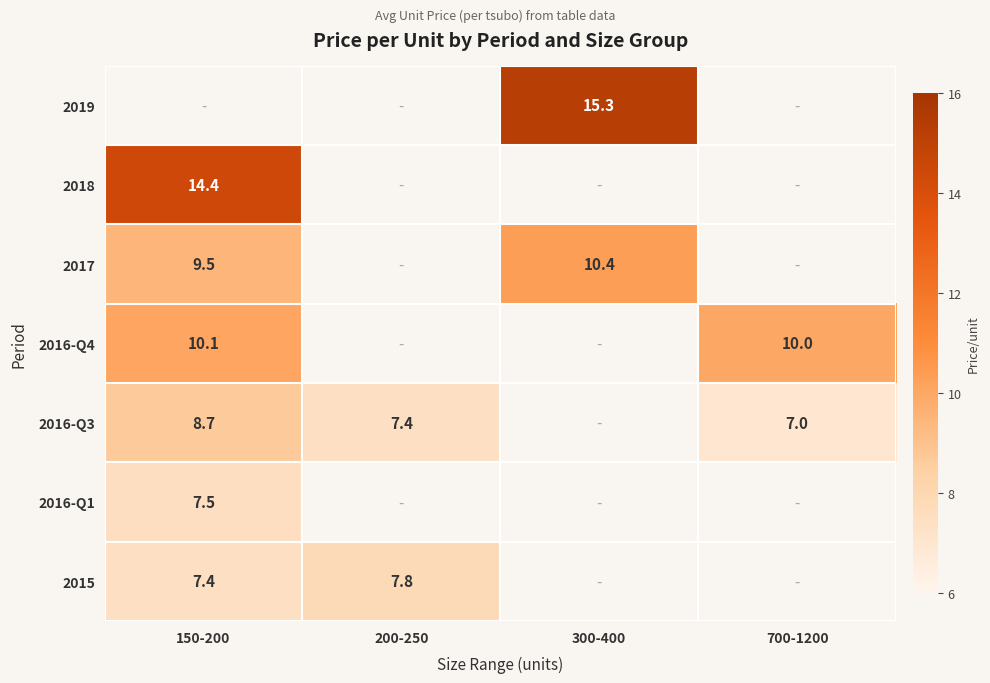

Between 200-250 and 300-400, which is larger?

300-400